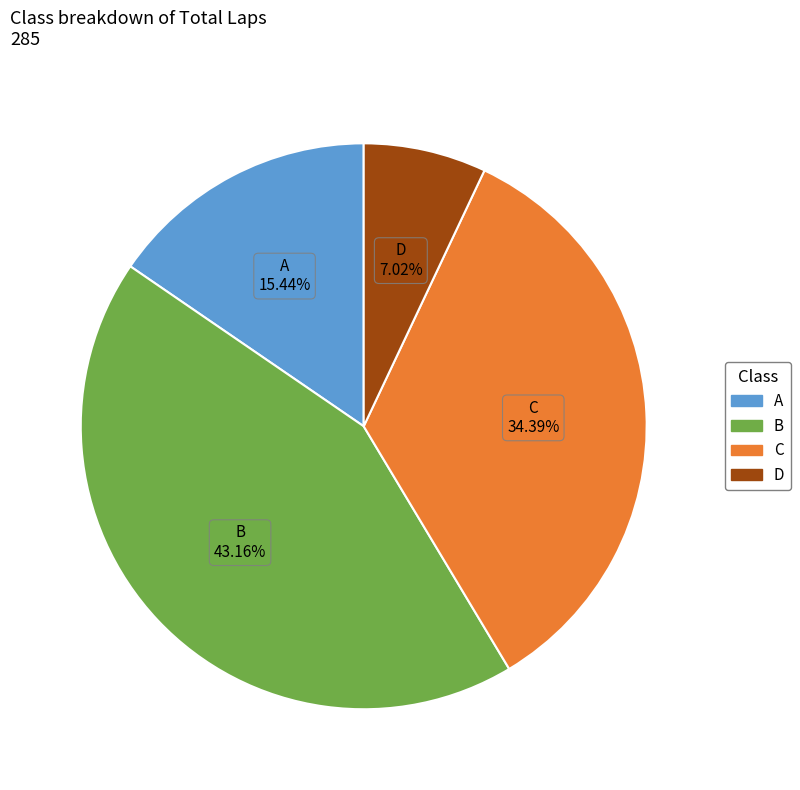

To the nearest percent, what percentage of the pie is B?

43%